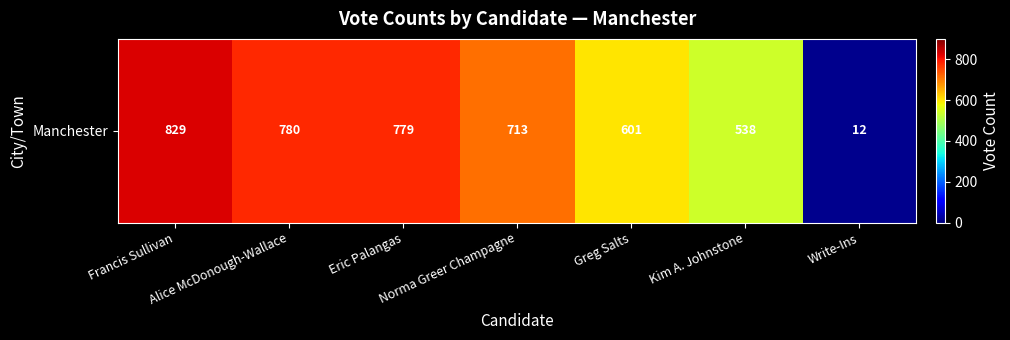

What is the greatest value displayed?

829